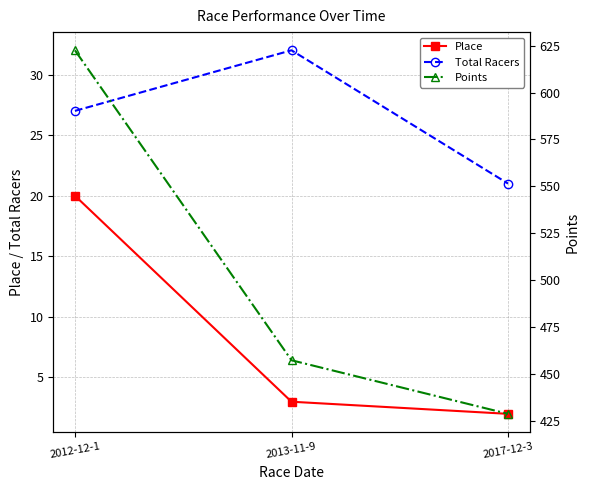

What is the average value of the Place series?

8.3